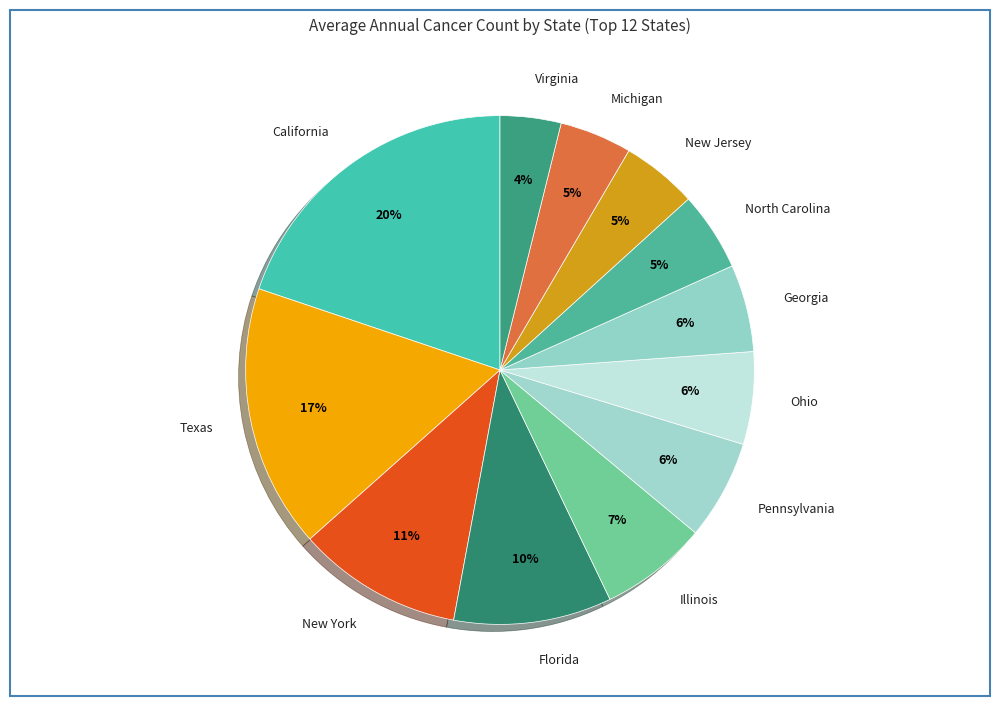

The New Jersey slice represents 19% of the pie. True or false?

False